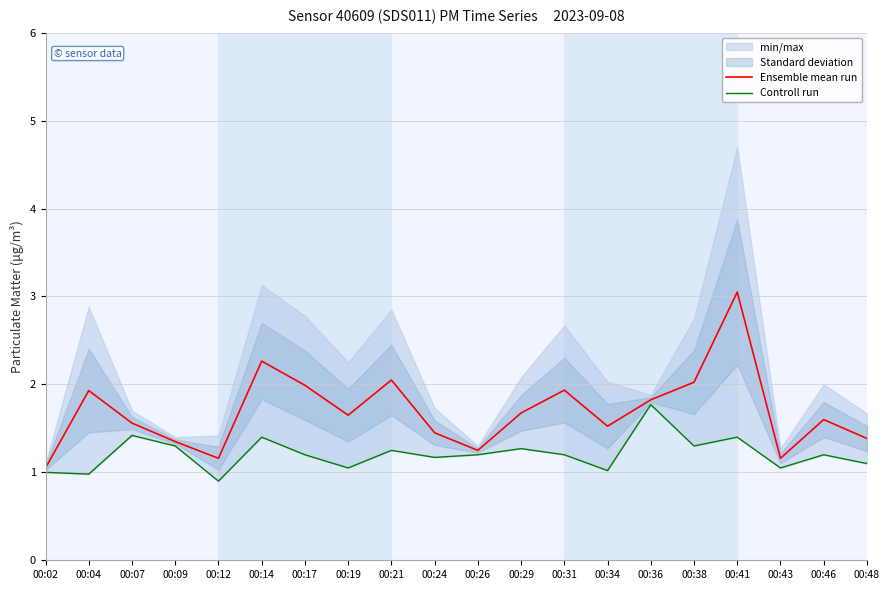

Does the chart display data point markers on the line(s)?

No